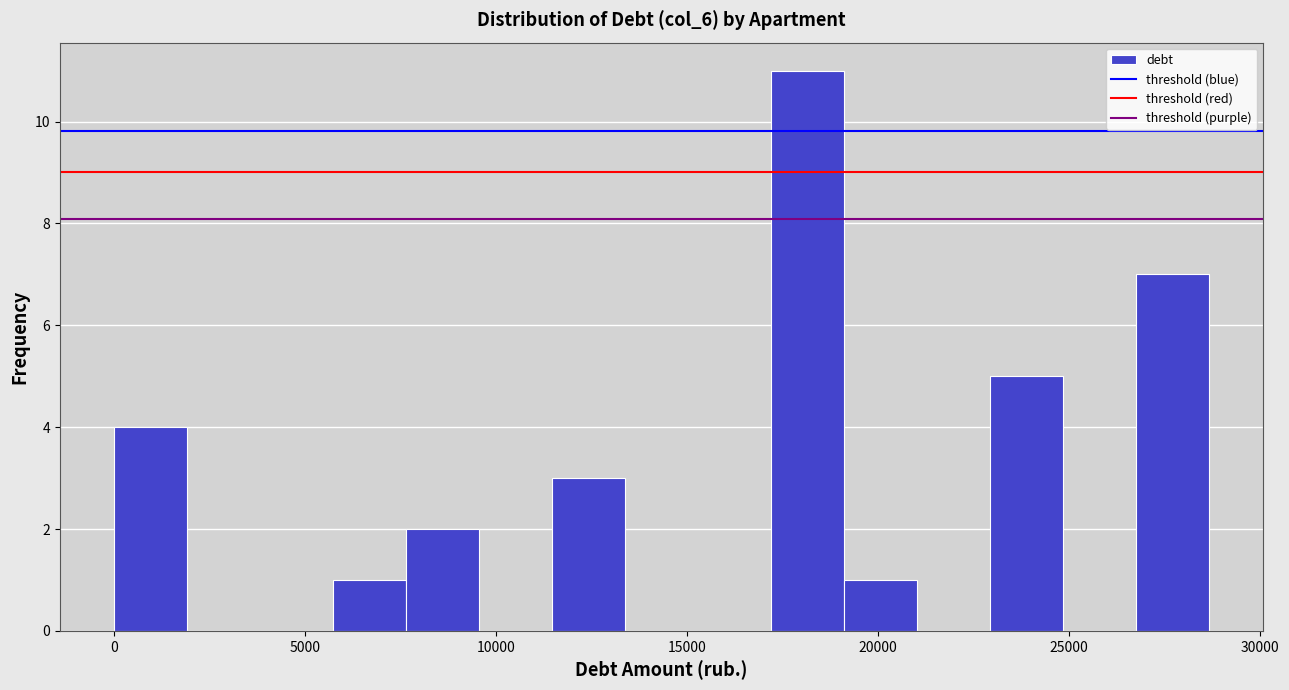

Read against the x-axis, roughly where is the centre of the tallest bar?

18000